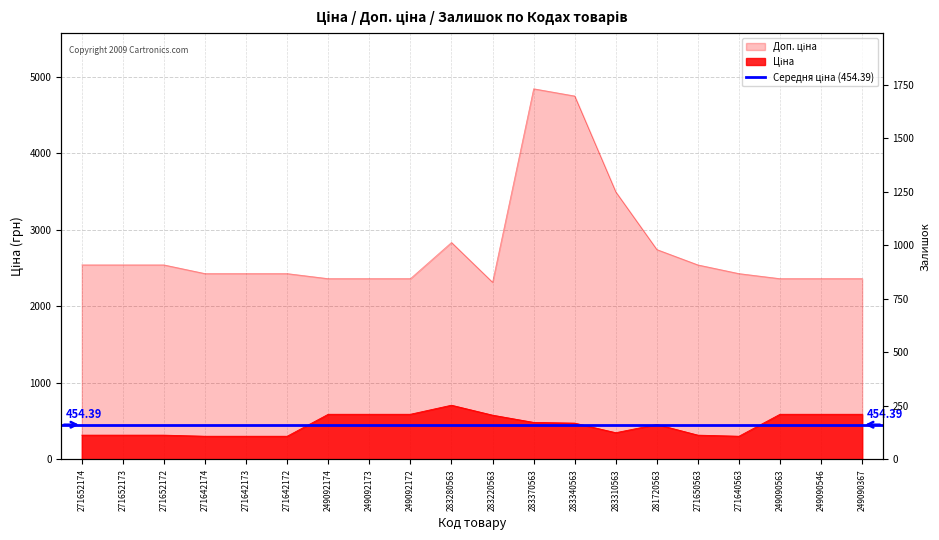

Reading left to right, extract all data points from this chart.

Ціна: 271652174=317.9	271652173=317.9	271652172=317.9	271642174=303.8	271642173=303.8	271642172=303.8	249092174=591.0	249092173=591.0	249092172=591.0	283280563=709.1	283220563=579.1	283370563=484.6	283340563=475.1	283310563=349.9	281720563=457.4	271650563=317.9	271640563=303.8	249090563=591.0	249090546=591.0	249090367=591.0
Доп. ціна: 271652174=2543.5	271652173=2543.5	271652172=2543.5	271642174=2430.0	271642173=2430.0	271642172=2430.0	249092174=2363.8	249092173=2363.8	249092172=2363.8	283280563=2836.6	283220563=2316.6	283370563=4845.9	283340563=4751.3	283310563=3498.5	281720563=2744.4	271650563=2543.5	271640563=2430.0	249090563=2363.8	249090546=2363.8	249090367=2363.8
Залишок: 271652174=2.0	271652173=17.0	271652172=12.0	271642174=1.0	271642173=13.0	271642172=13.0	249092174=31.0	249092173=48.0	249092172=140.0	283280563=1.0	283220563=91.0	283370563=15.0	283340563=23.0	283310563=233.0	281720563=306.0	271650563=50.0	271640563=77.0	249090563=1732.0	249090546=2.0	249090367=4.0